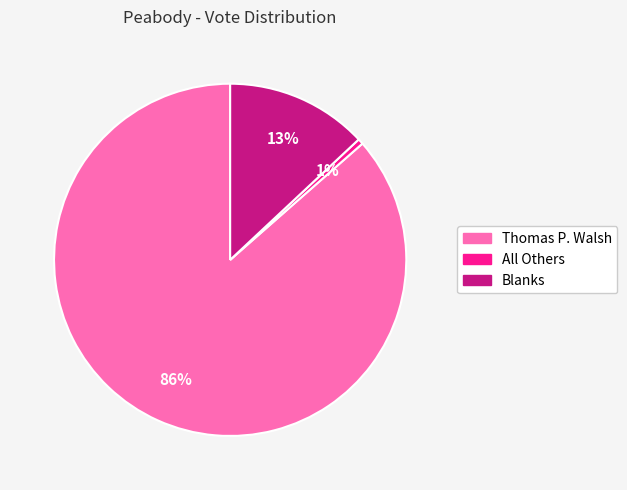

To the nearest percent, what portion does Thomas P. Walsh represent?

86%